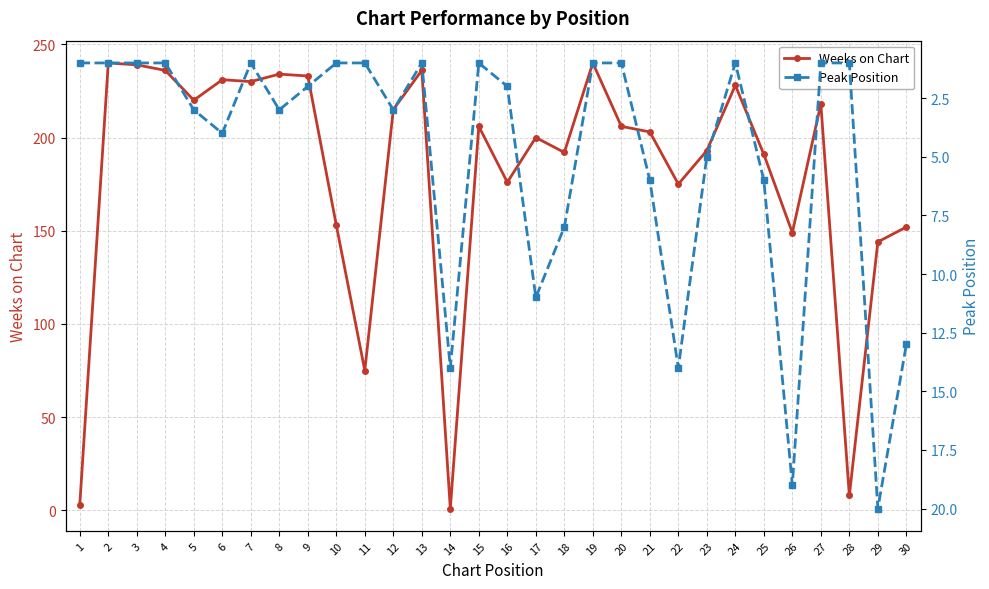

Which series has the widest spread of values?

Weeks on Chart